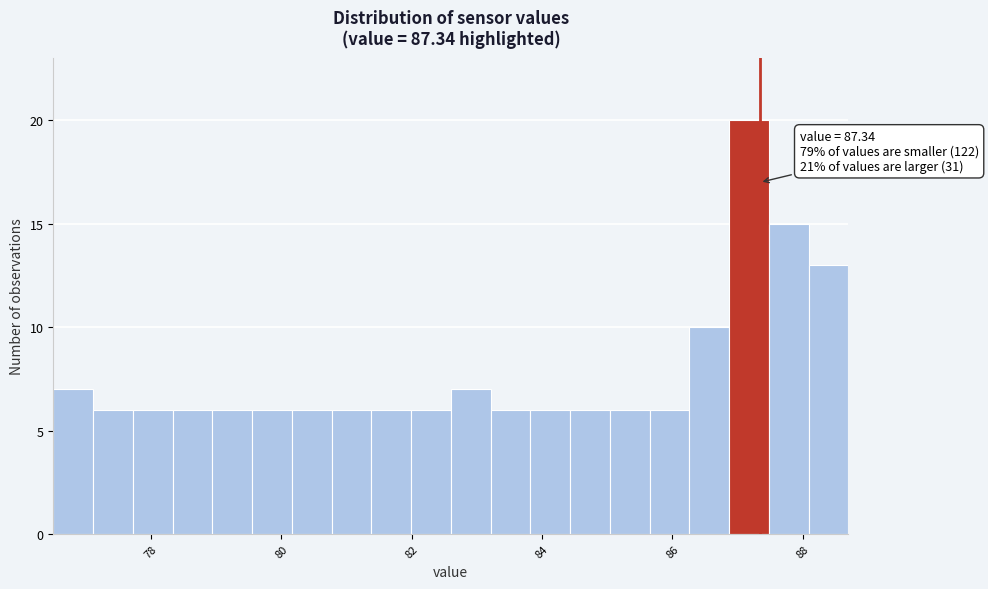

Around what value on the x-axis is the tallest bar? Give the approximate position of its centre, as read against the axis.

87.2